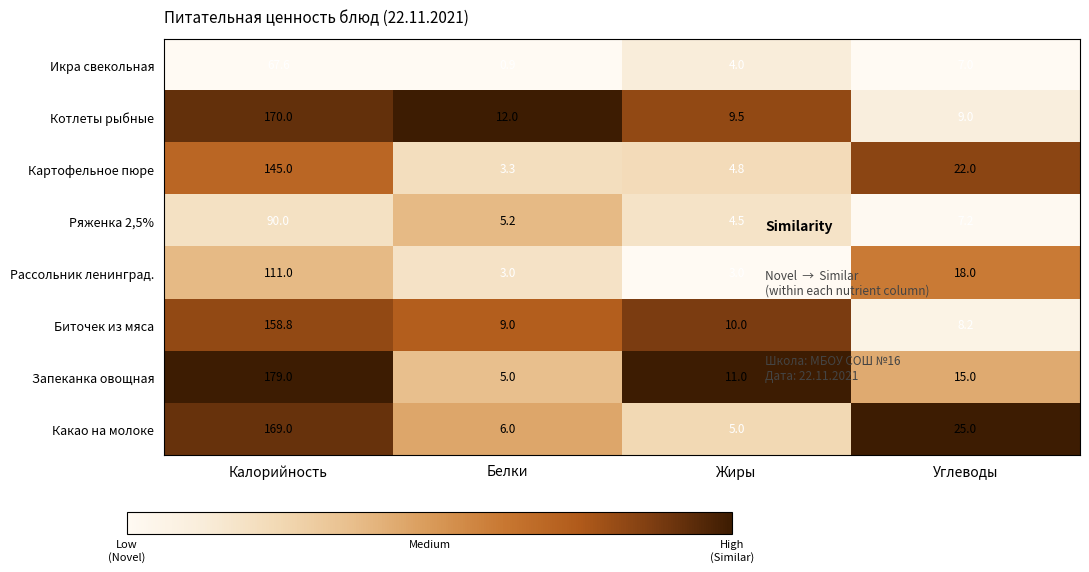

List the series in order of their peak value, highest first.

Запеканка овощная, Котлеты рыбные, Какао на молоке, Биточек из мяса, Картофельное пюре, Рассольник ленинград., Ряженка 2,5%, Икра свекольная